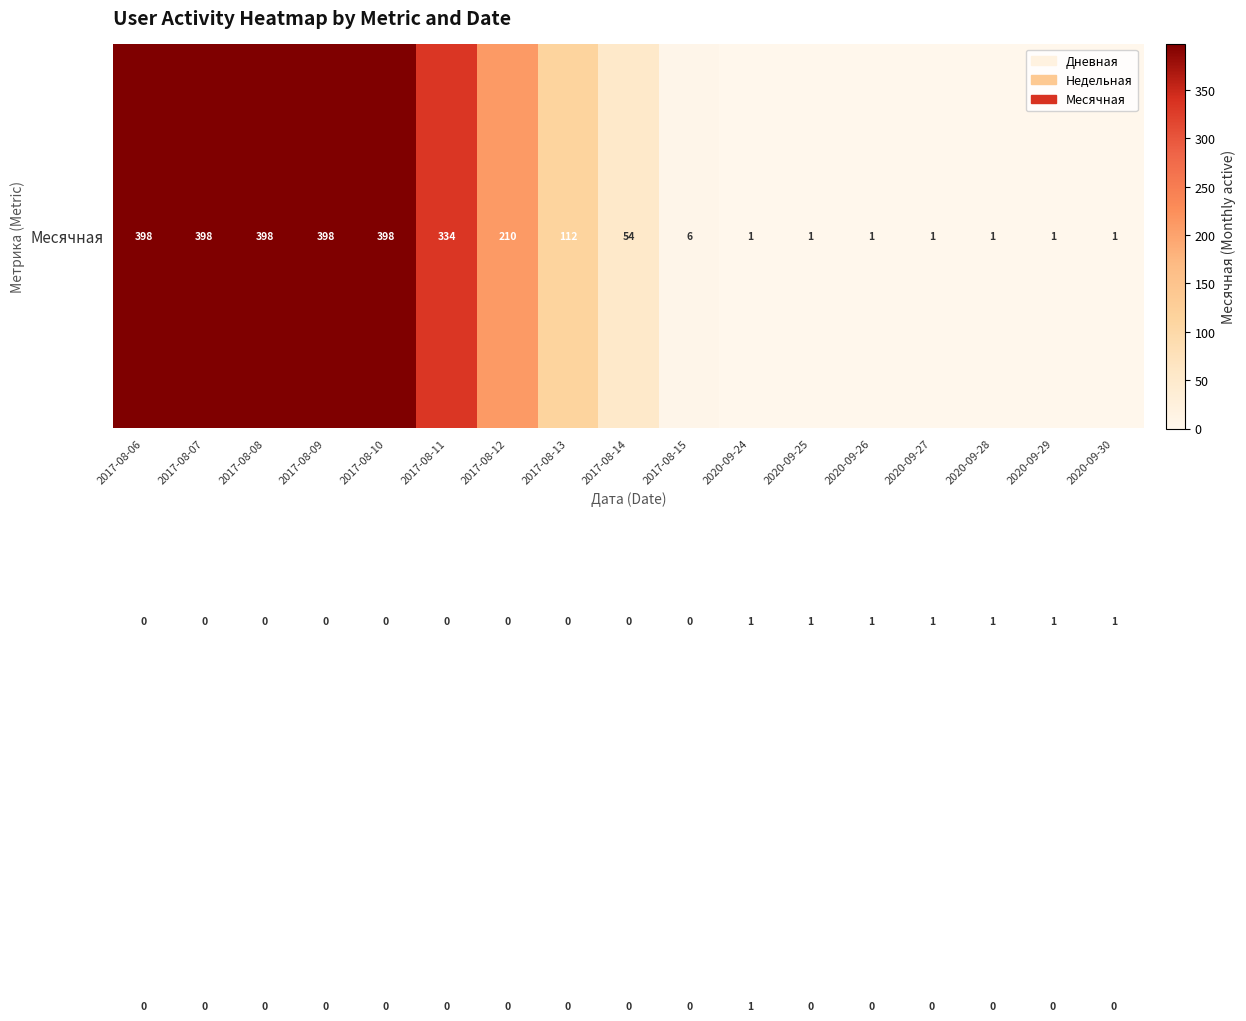

What is the greatest value displayed?

398